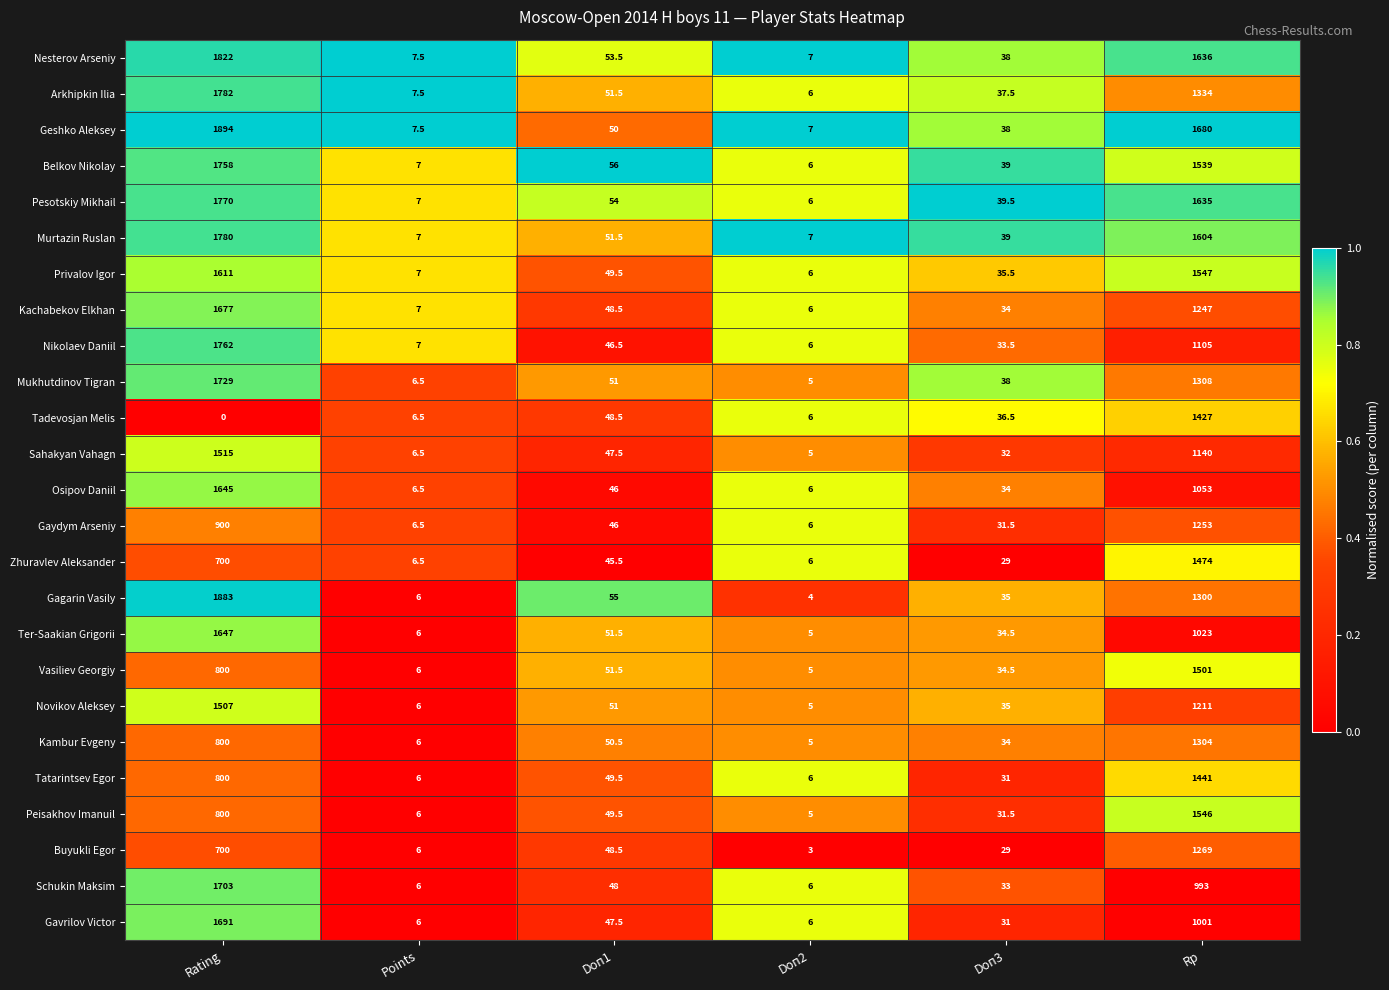

At which label does Gagarin Vasily first exceed 55?

Rating